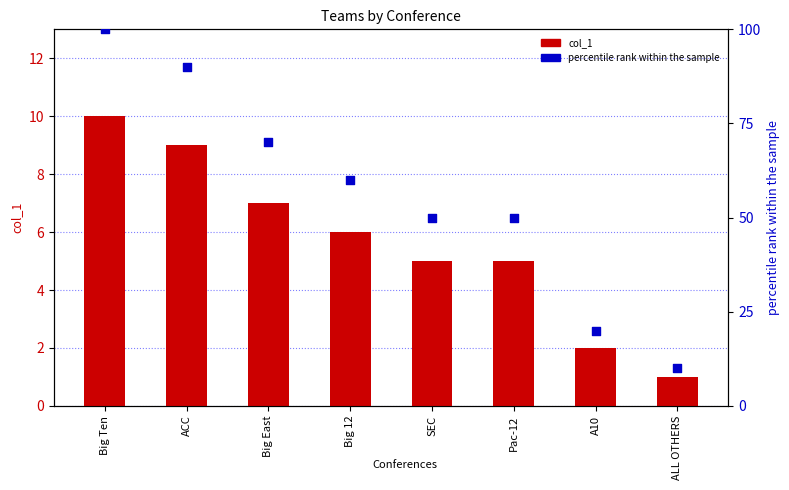

At which category is the sum across all series the highest?

Big Ten